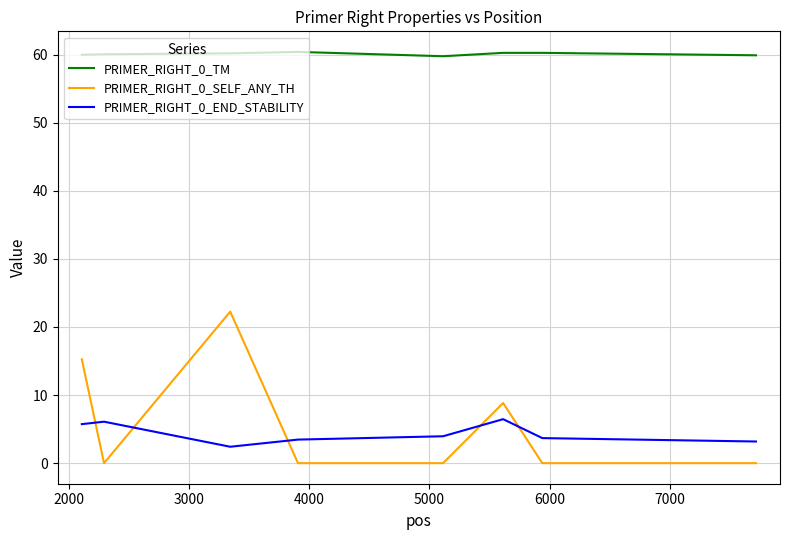

Which series has the largest total across all categories?

PRIMER_RIGHT_0_TM